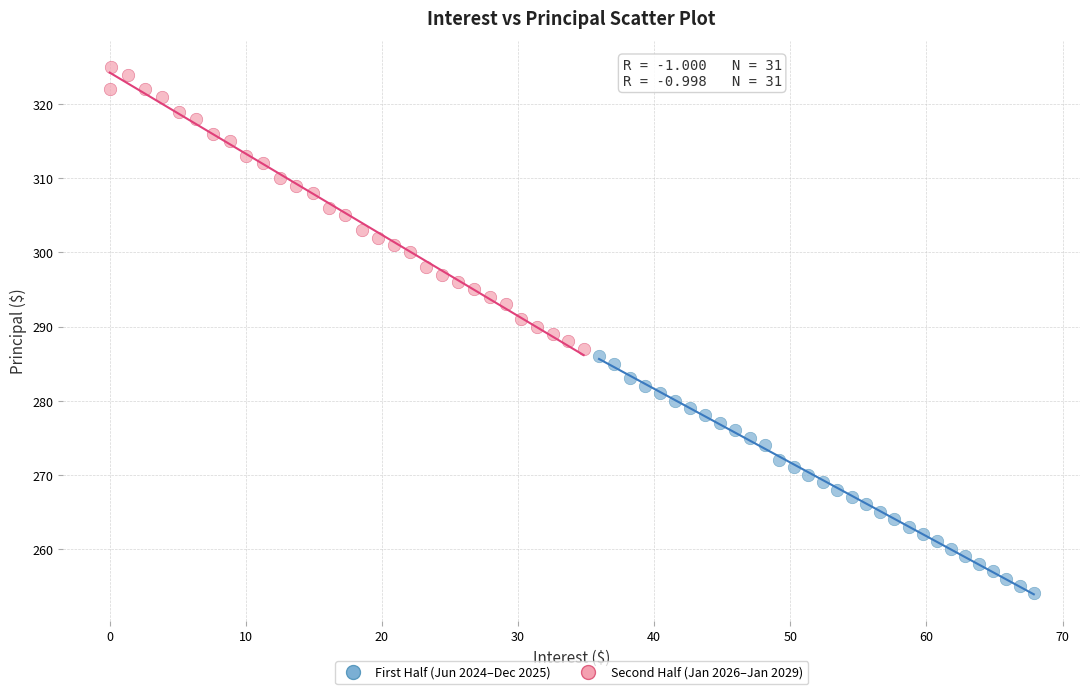

Which series has the widest spread of Y values?

Second Half (Jan 2026–Jan 2029)